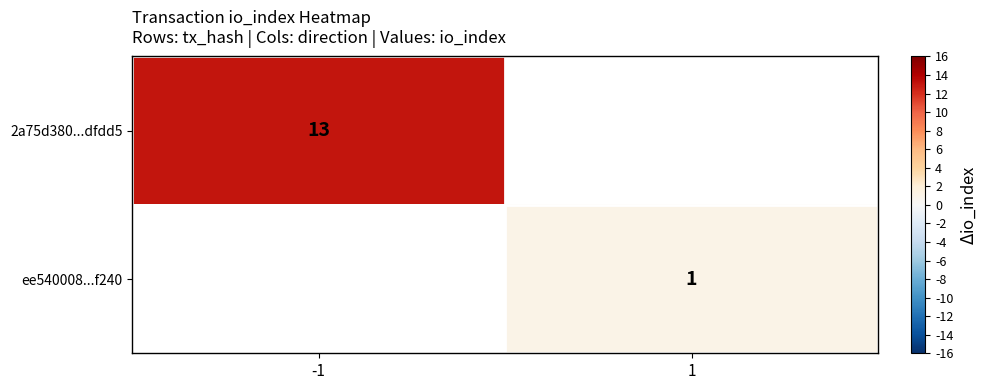

Count the number of categories in the chart.

2